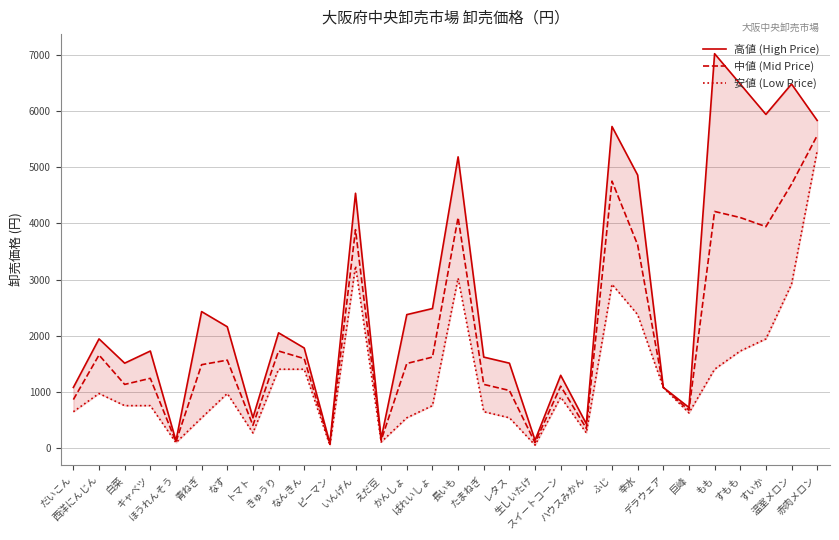

Reading left to right, transcribe all the data shown in this chart.

高値 (High Price): だいこん=1080	西洋にんじん=1944	白菜=1512	キャベツ=1728	ほうれんそう=130	青ねぎ=2430	なす=2160	トマト=540	きゅうり=2052	なんきん=1782	ピーマン=86	いんげん=4536	えだ豆=167	かんしょ=2376	ばれいしょ=2484	長いも=5184	たまねぎ=1620	レタス=1512	生しいたけ=140	スイートコーン=1296	ハウスみかん=432	ふじ=5724	幸水=4860	デラウェア=1080	巨峰=724	もも=7020	すもも=6480	すいか=5940	温室メロン=6480	赤肉メロン=5832
中値 (Mid Price): だいこん=864	西洋にんじん=1657	白菜=1134	キャベツ=1242	ほうれんそう=113	青ねぎ=1485	なす=1566	トマト=405	きゅうり=1728	なんきん=1593	ピーマン=68	いんげん=3888	えだ豆=138	かんしょ=1506	ばれいしょ=1620	長いも=4104	たまねぎ=1134	レタス=1026	生しいたけ=97	スイートコーン=1102	ハウスみかん=351	ふじ=4752	幸水=3618	デラウェア=1080	巨峰=675	もも=4212	すもも=4104	すいか=3942	温室メロン=4698	赤肉メロン=5562
安値 (Low Price): だいこん=648	西洋にんじん=972	白菜=756	キャベツ=756	ほうれんそう=97	青ねぎ=540	なす=972	トマト=270	きゅうり=1404	なんきん=1404	ピーマン=49	いんげん=3240	えだ豆=108	かんしょ=540	ばれいしょ=756	長いも=3024	たまねぎ=648	レタス=540	生しいたけ=54	スイートコーン=907	ハウスみかん=270	ふじ=2916	幸水=2376	デラウェア=1080	巨峰=626	もも=1404	すもも=1728	すいか=1944	温室メロン=2916	赤肉メロン=5292